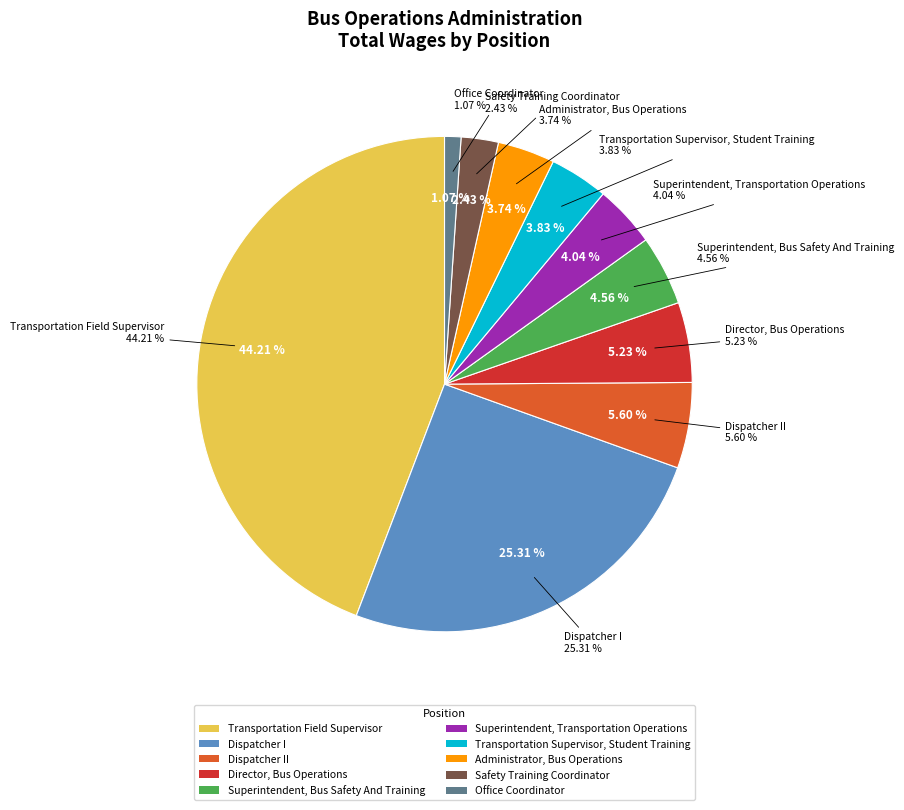

Approximately how many times larger is the value at Dispatcher II compared to Director, Bus Operations?

1.1